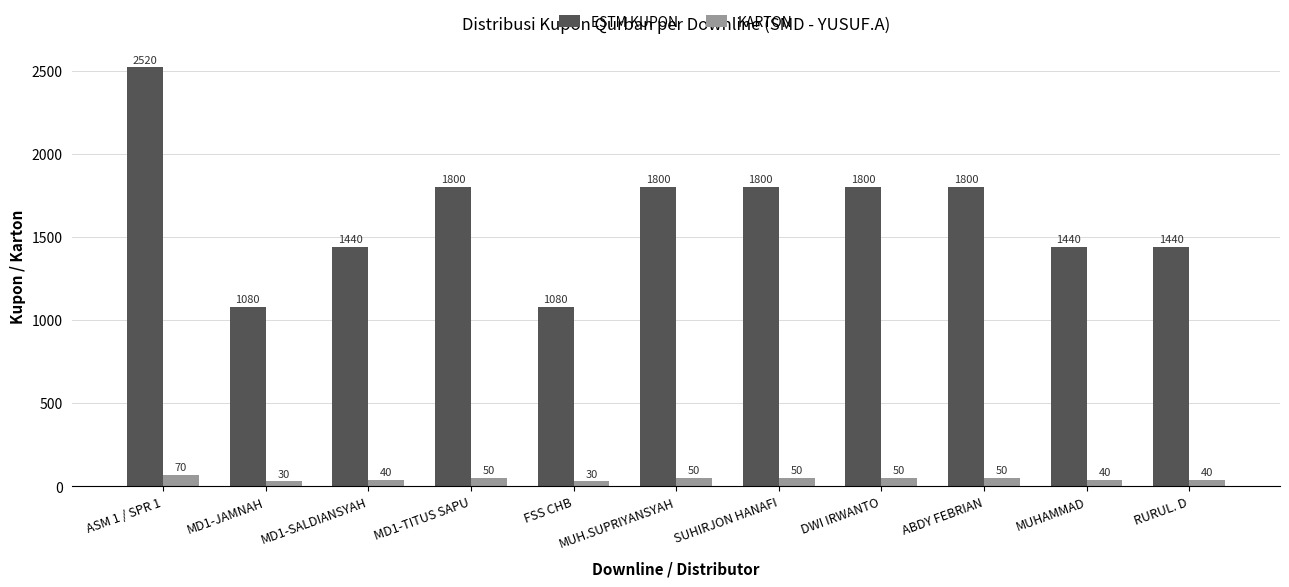

List the series in order of their peak value, lowest first.

KARTON, ESTM KUPON